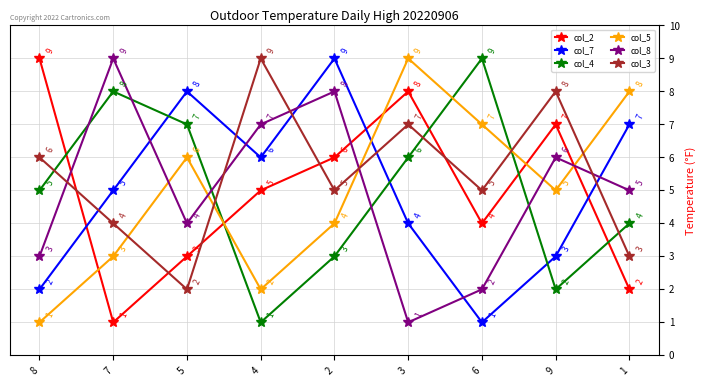

Count the col_4 values in the range 3 to 7.

5